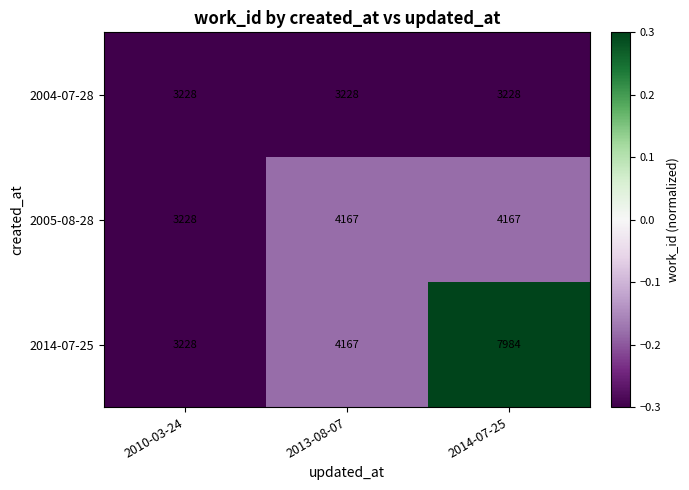

What value does the 2004-07-28 series have at 2010-03-24?

3228